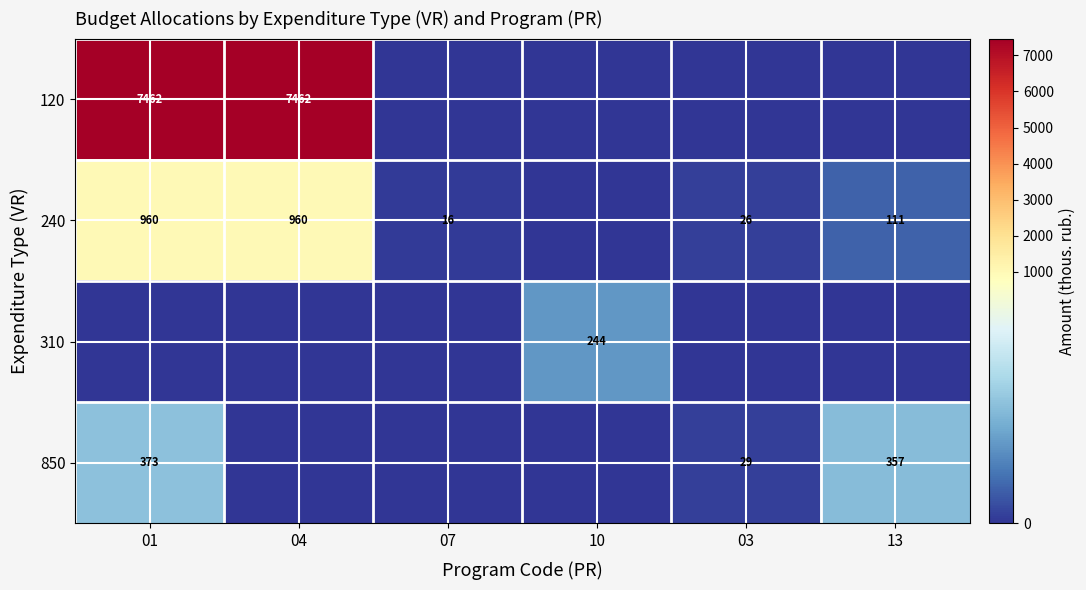

The value of 850 at 13 is 481. True or false?

False